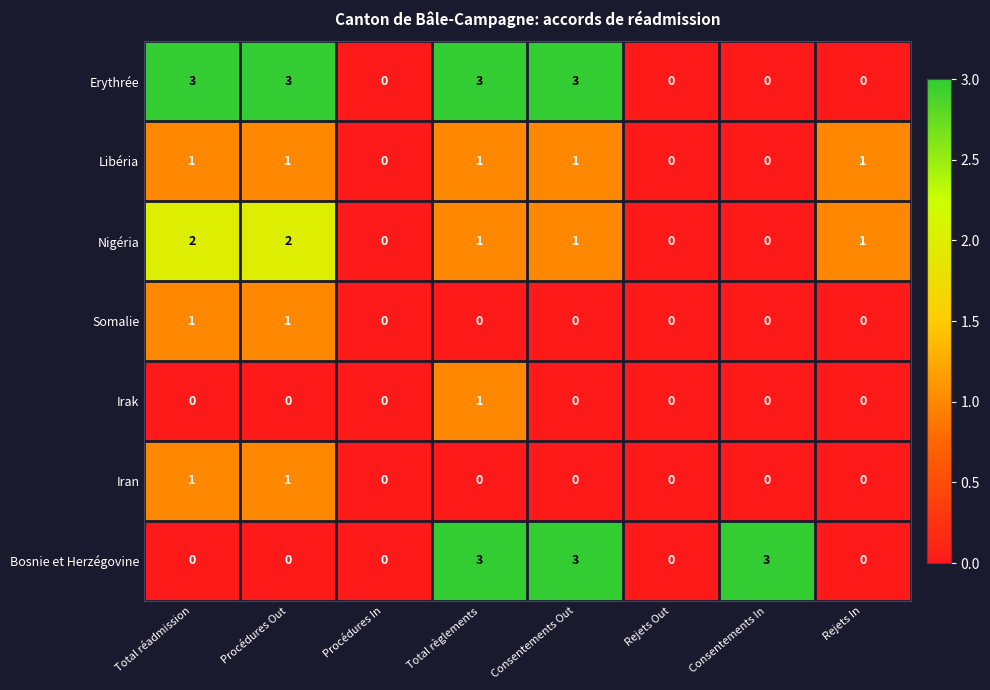

True or false: Iran has a value of 1 at Consentements In.

False